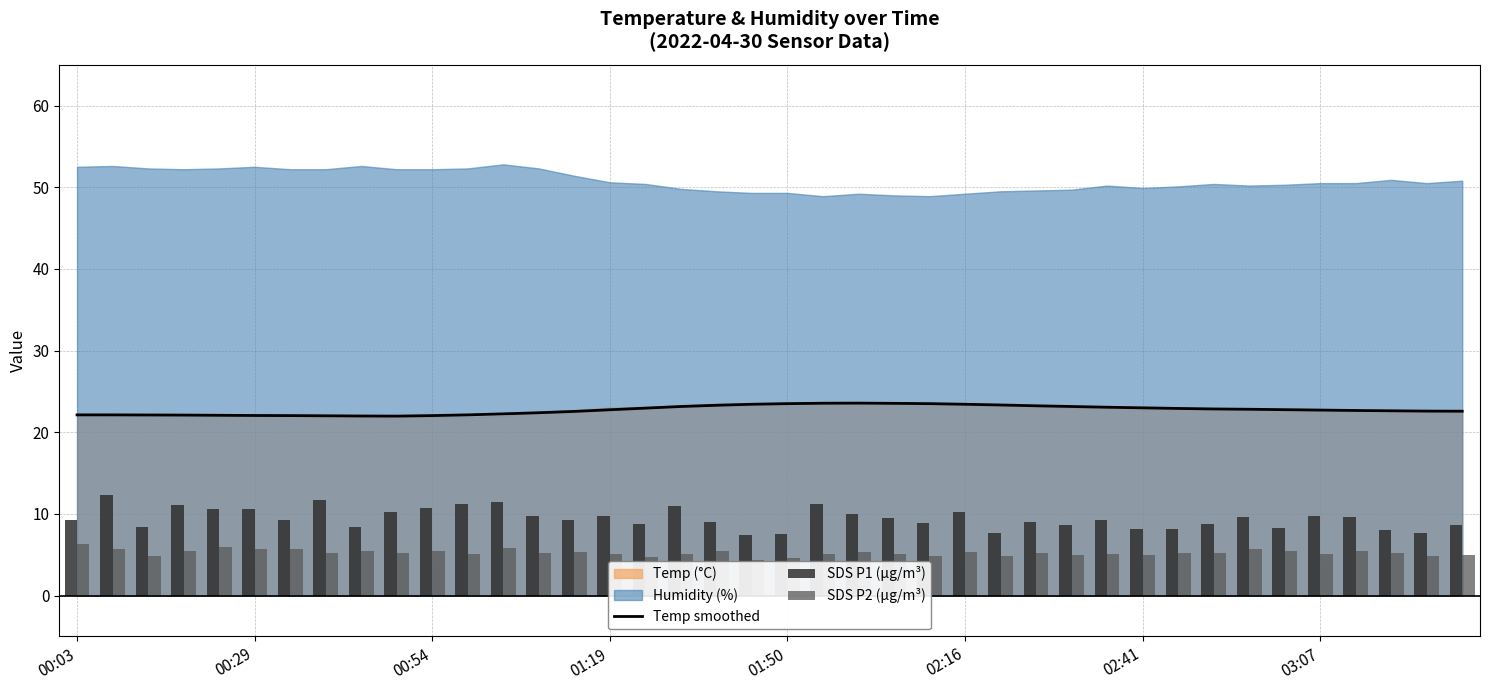

What is the average value of the Temp smoothed series?

22.7